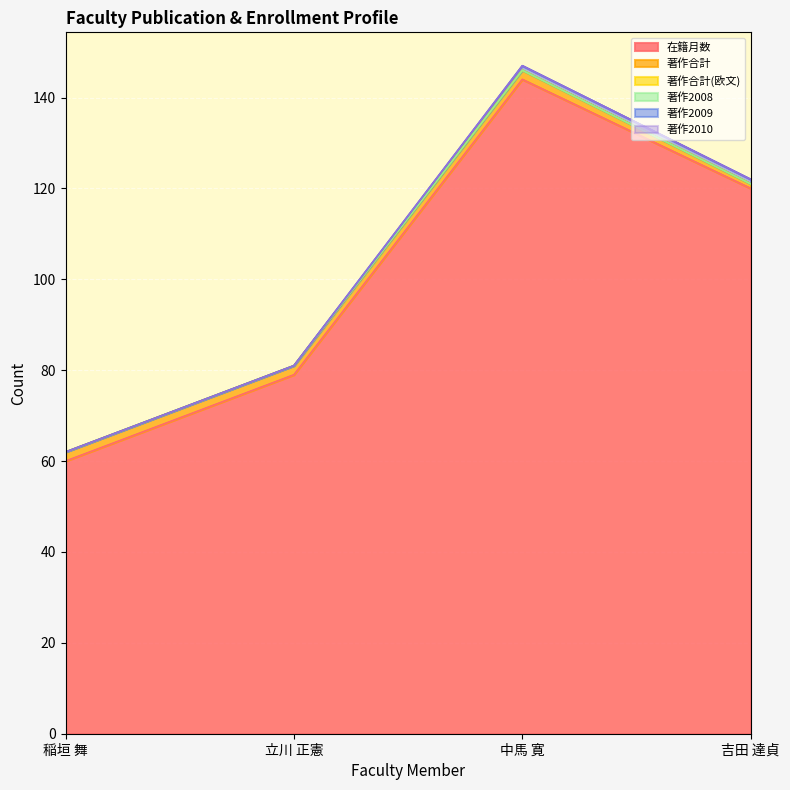

True or false: 著作2008 and 著作2009 cross at least once.

False